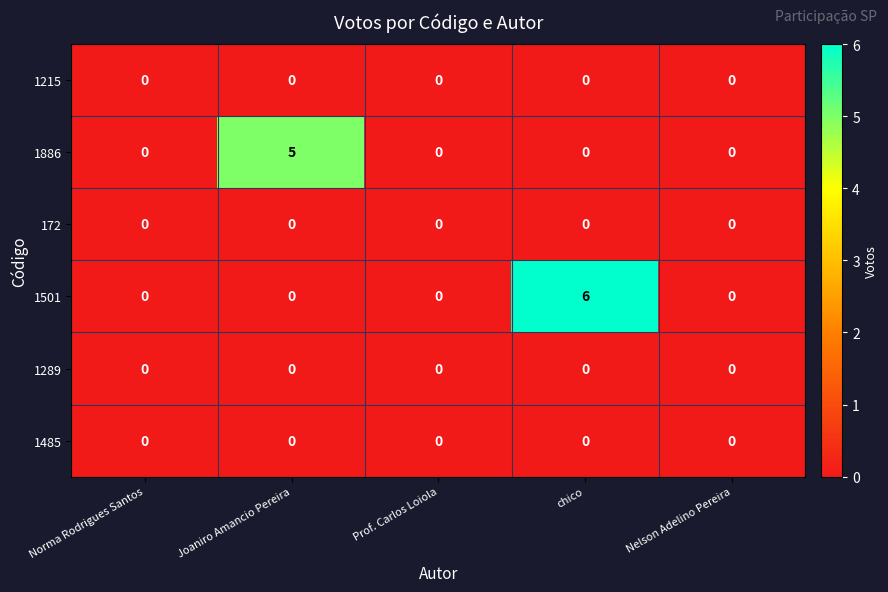

Which series has the largest total across all categories?

1501